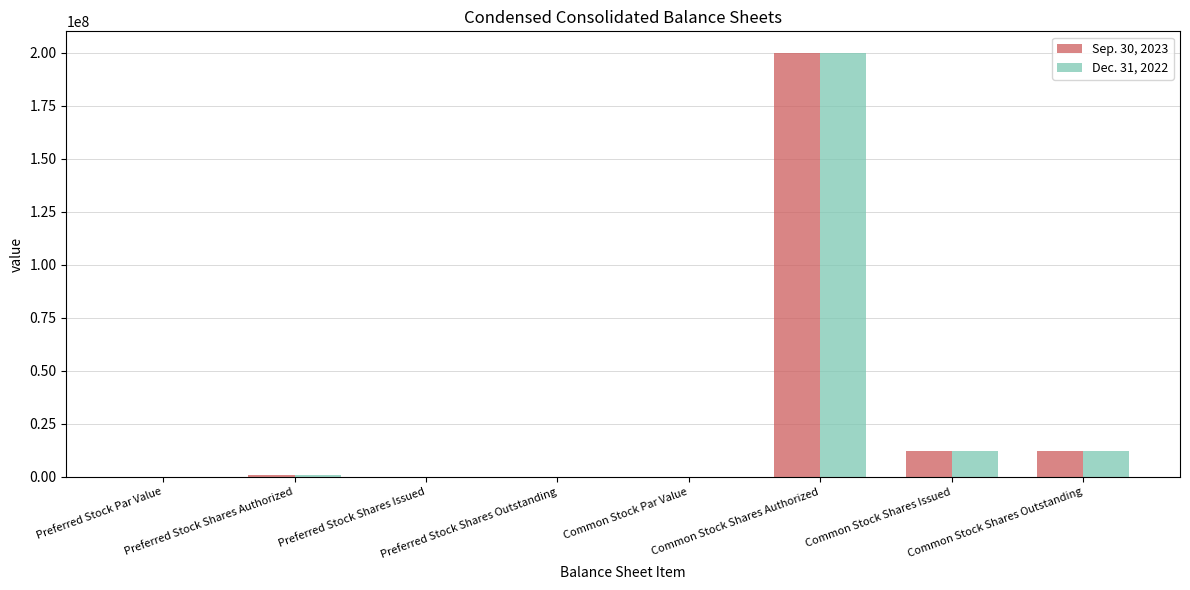

What is the greatest value displayed?

200000000